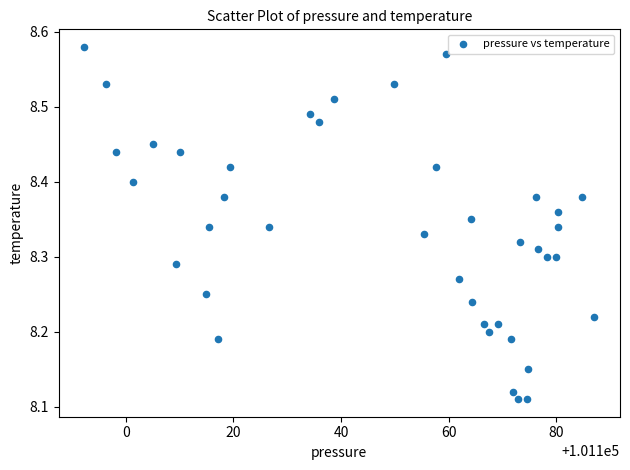

What is the range of Y values (max minus min)?

0.5